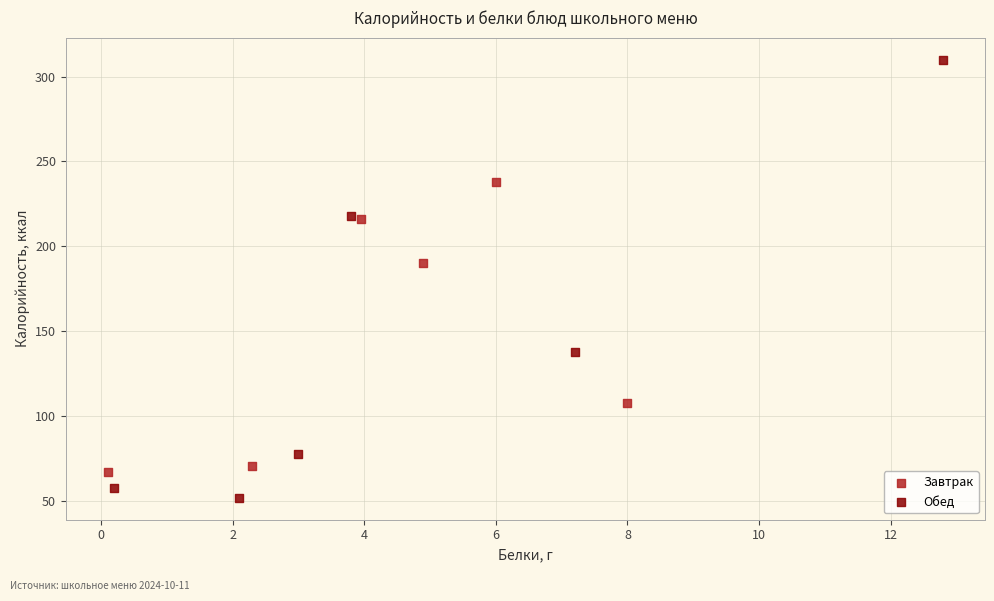

Which series reaches the minimum Y coordinate?

Обед